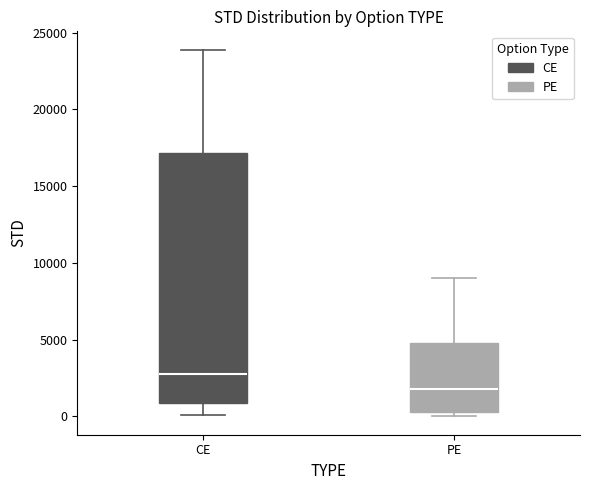

Which box is the tallest, from its lower edge to its upper edge?

CE